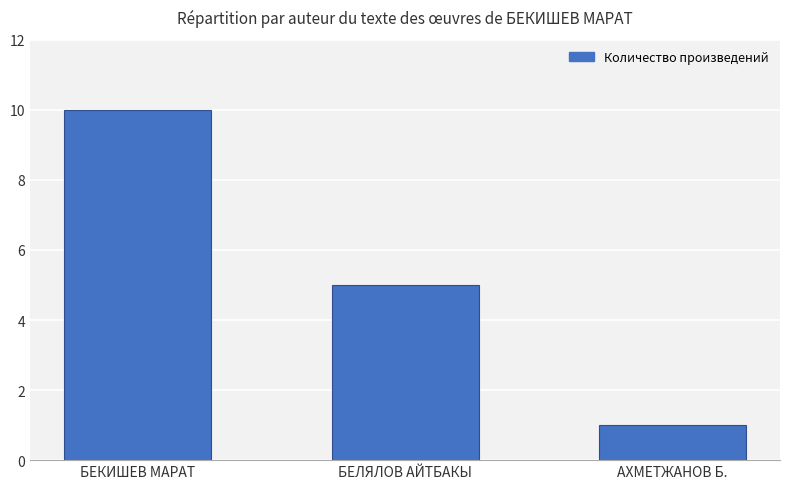

What is the minimum value shown in the chart?

1